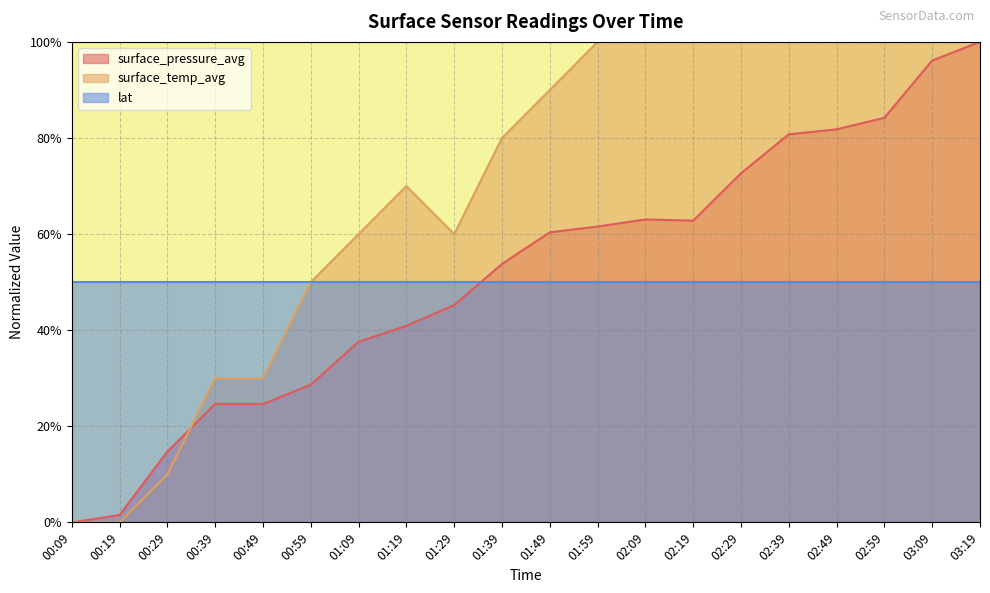

The surface_pressure_avg series shows 0.4 at 02:29. True or false?

False